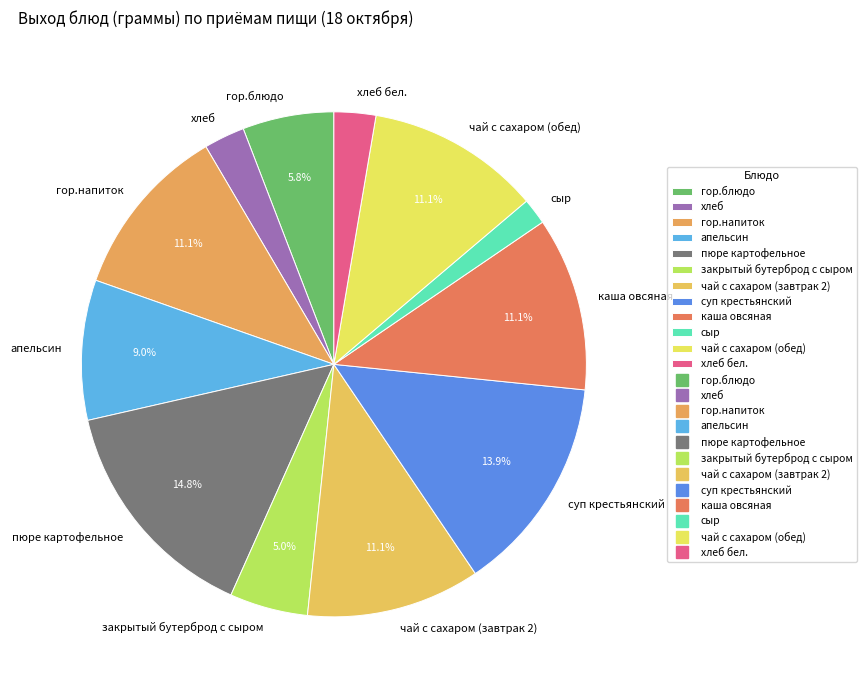

To the nearest percent, what portion does сыр represent?

2%